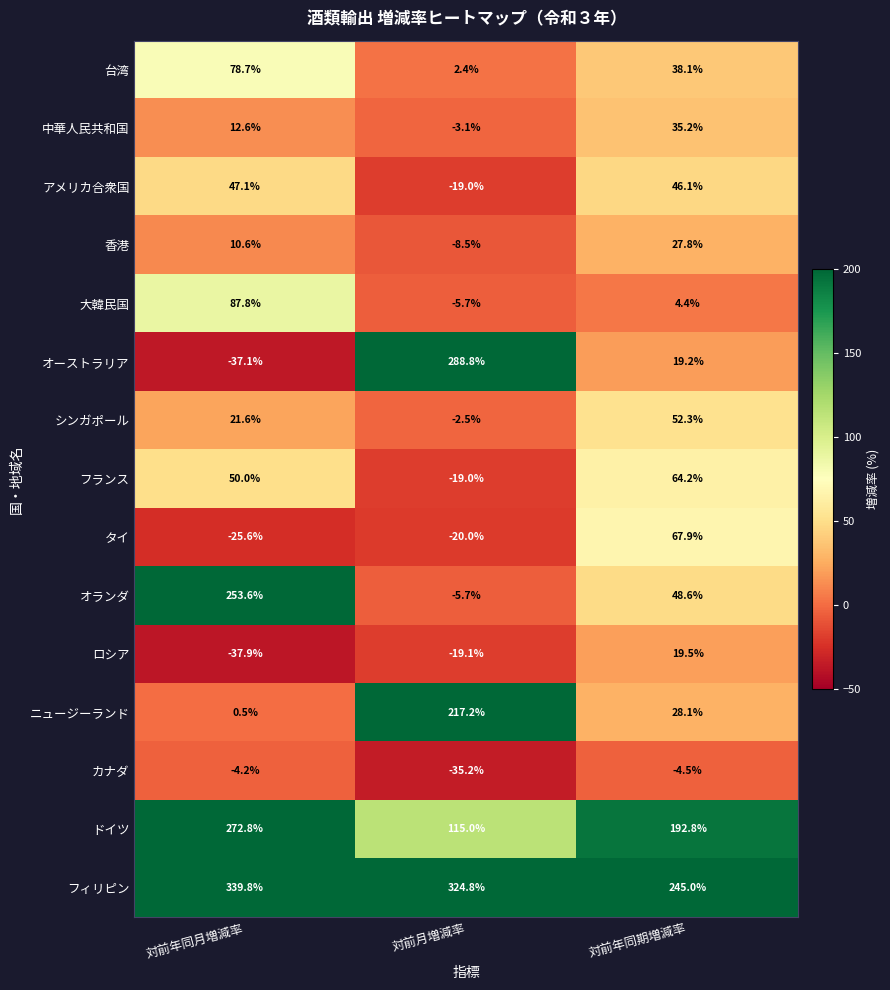

What is the difference between the ロシア values at 対前月増減率 and 対前年同期増減率?

38.6